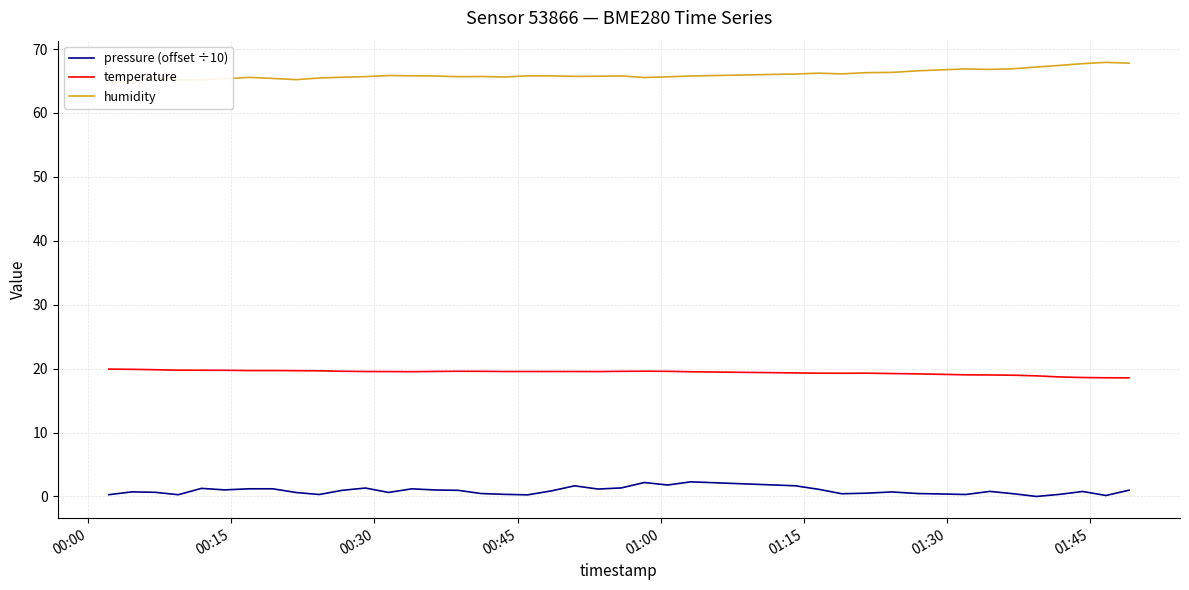

What is the average value of the pressure (offset ÷10) series?

0.9